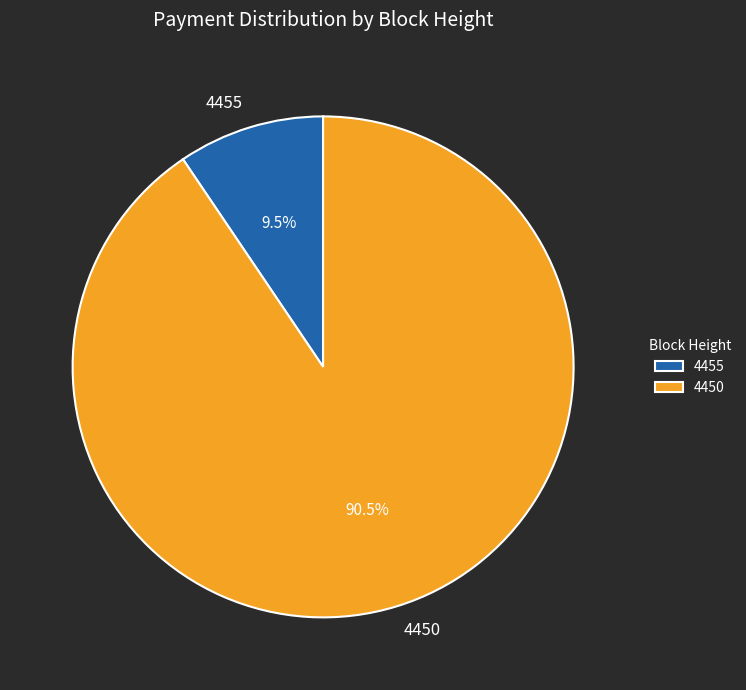

To the nearest percent, what is the average slice percentage?

50%